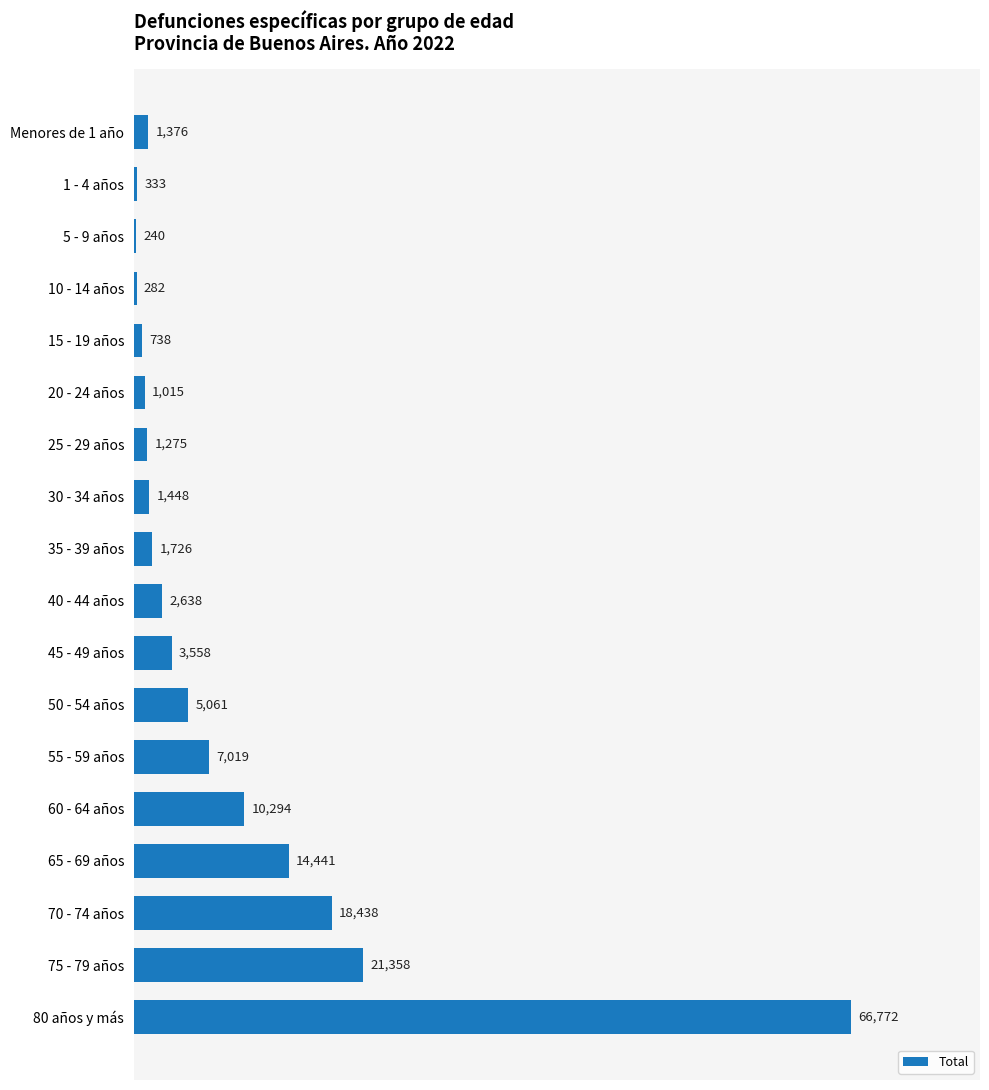

Where is the data nearest to the value 33505?

75 - 79 años